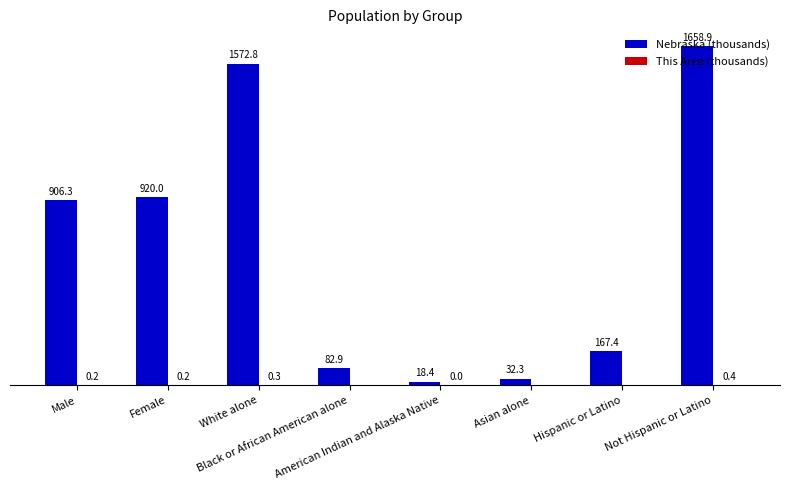

Which series has the largest total across all categories?

Nebraska (thousands)